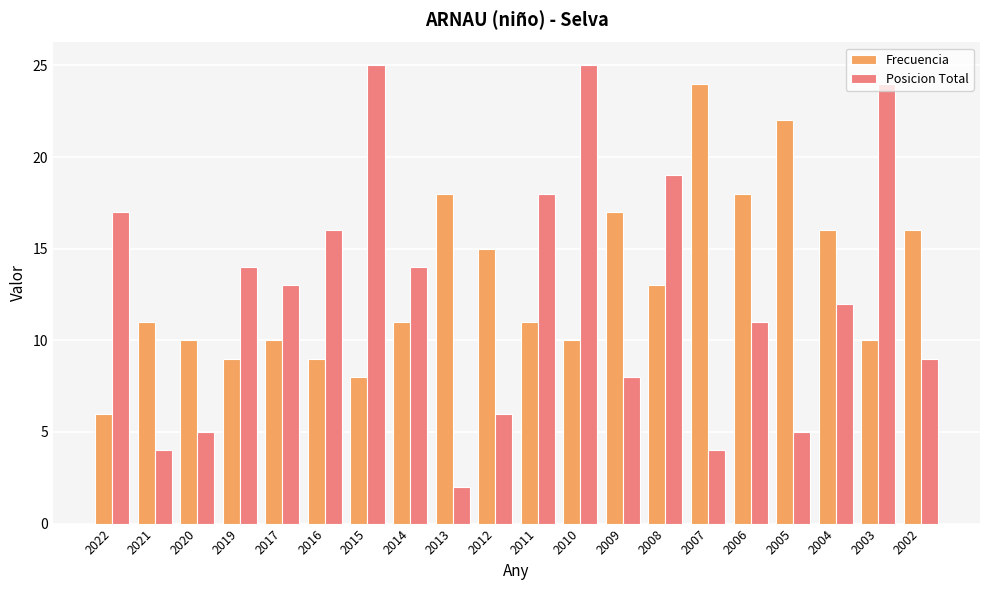

At how many categories does at least one series exceed 21?

5